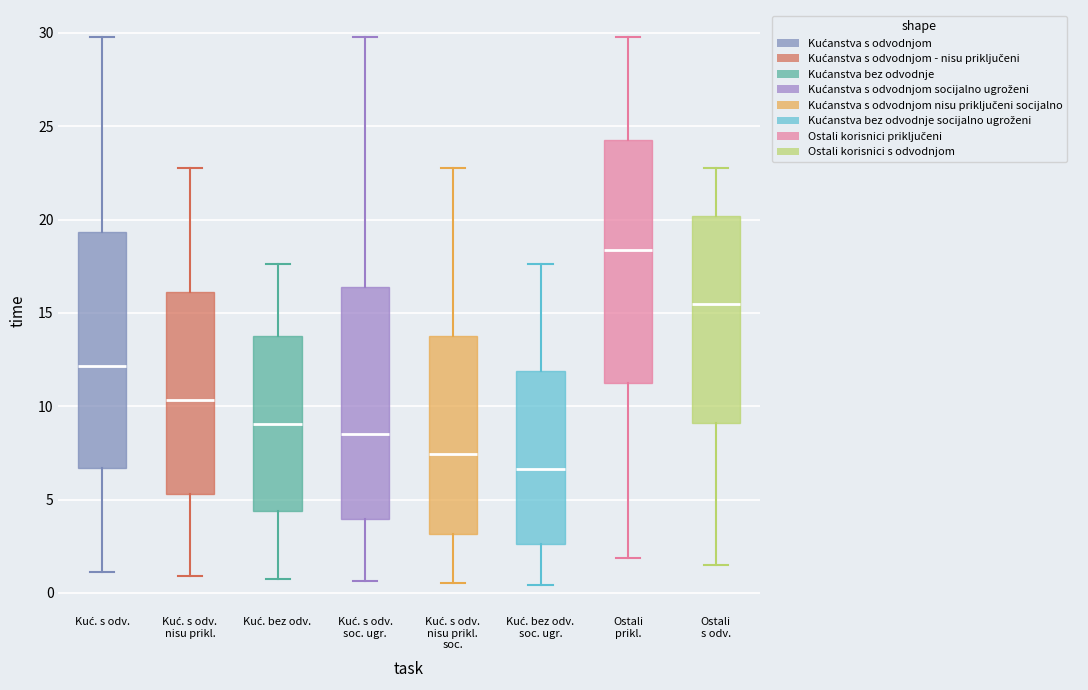

Which box's median line is the lowest?

Kuć. bez odv. soc. ugr.